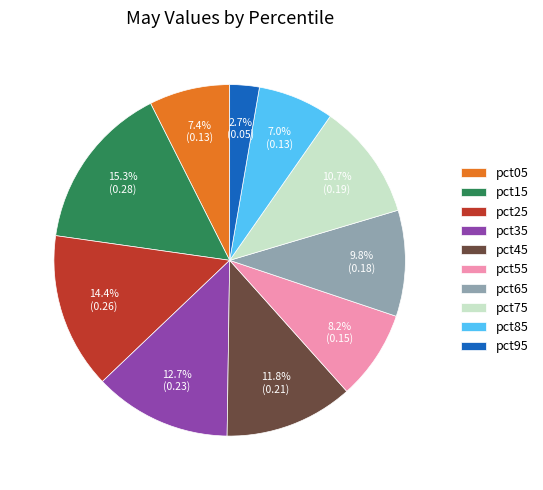

Does pct15 represent more than half of the total?

No